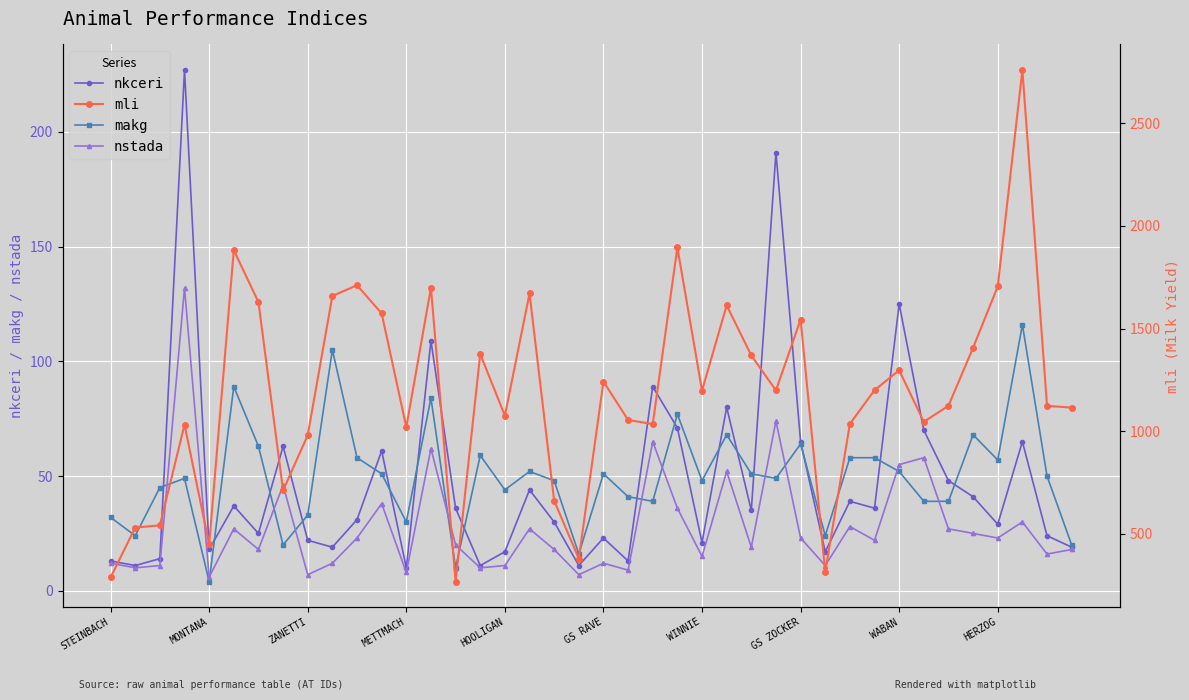

What is the average value of the nstada series?

28